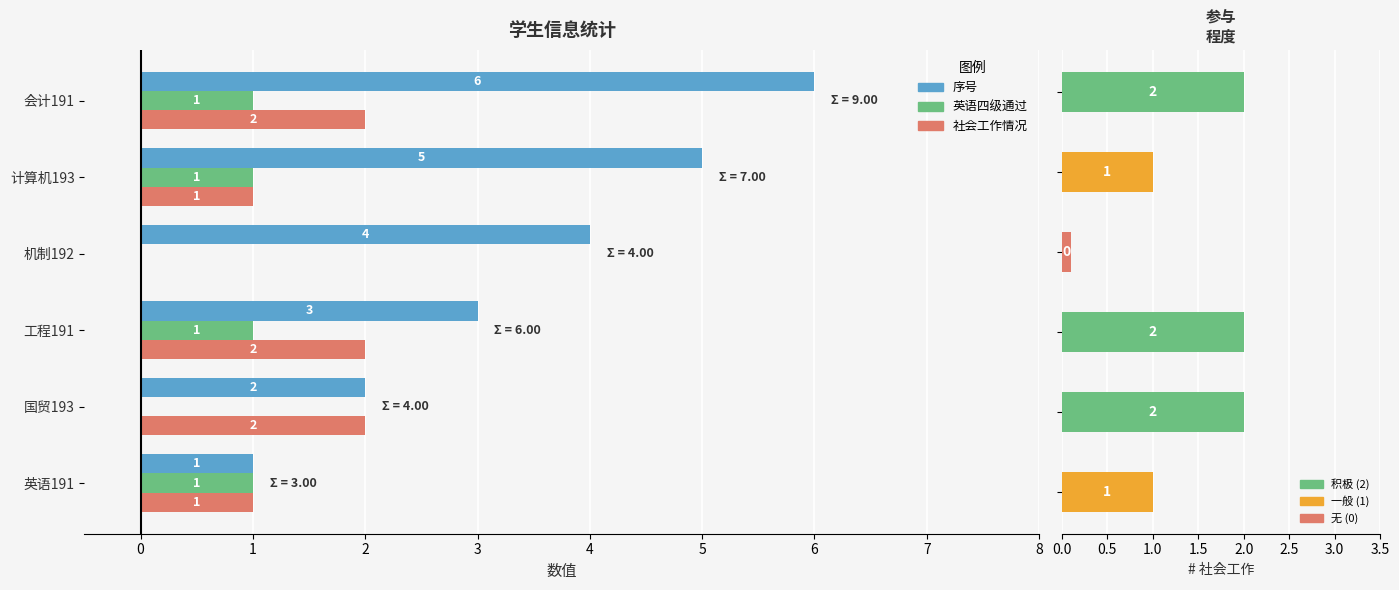

Which series has the largest total across all categories?

序号